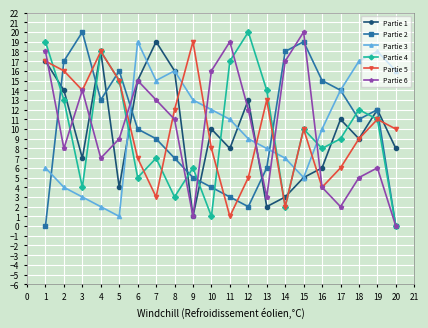

What are all the series names shown in the legend?

Partie 1, Partie 2, Partie 3, Partie 4, Partie 5, Partie 6